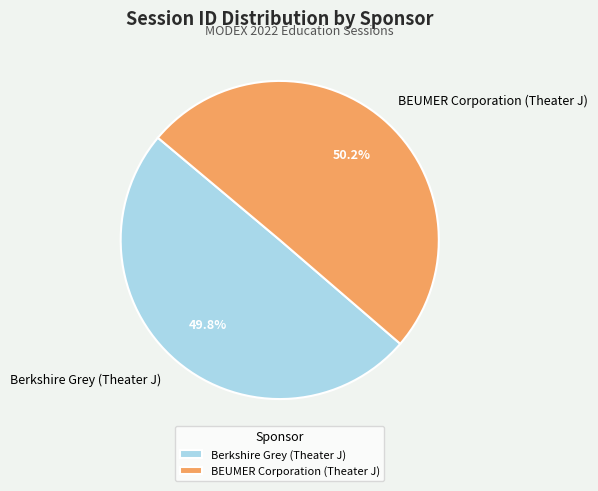

To the nearest percent, what is the combined percentage of BEUMER Corporation (Theater J) and Berkshire Grey (Theater J)?

100%